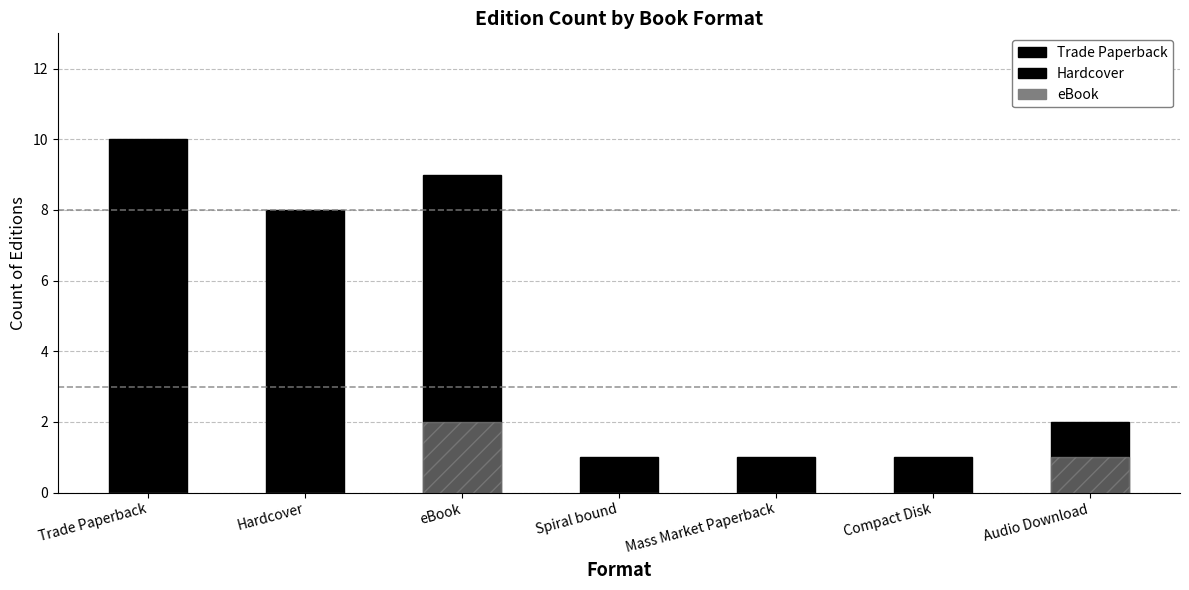

How many categories are shown in the chart?

7